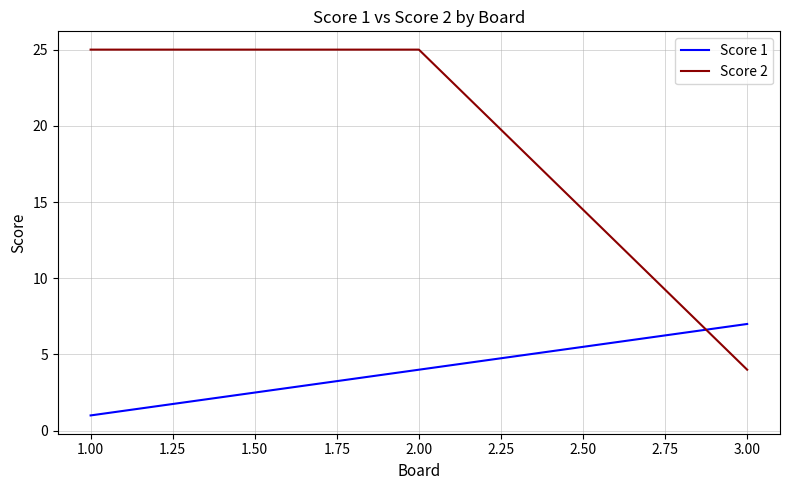

How many values in the Score 1 series are below 4?

1